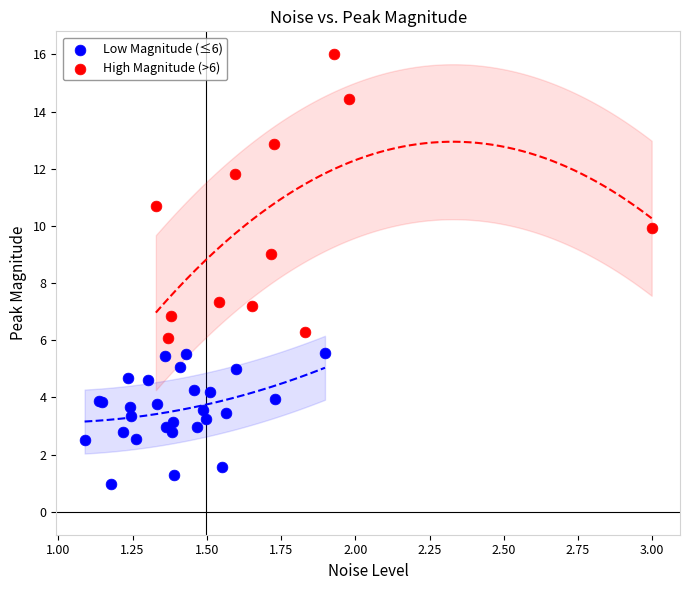

Which series reaches the minimum Y coordinate?

Low Magnitude (≤6)